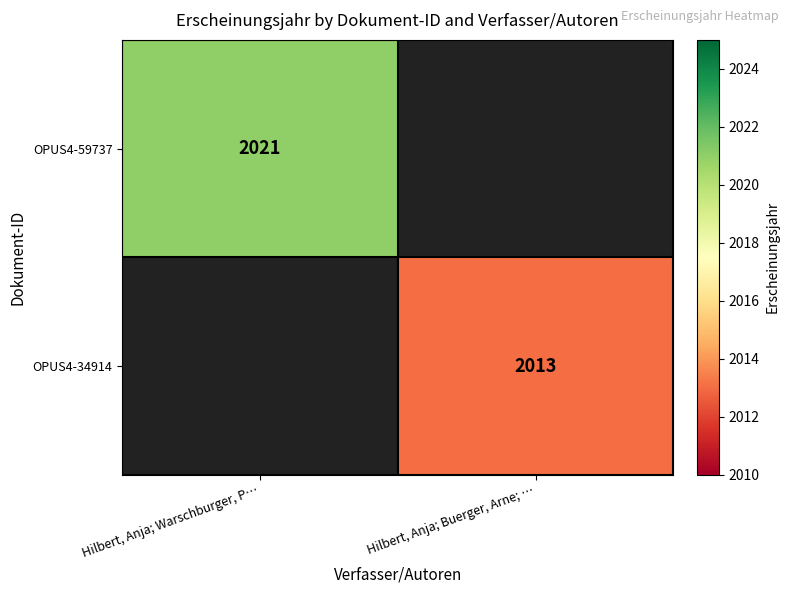

The value of OPUS4-59737 at Hilbert, Anja; Warschburger, P… is 2021. True or false?

True